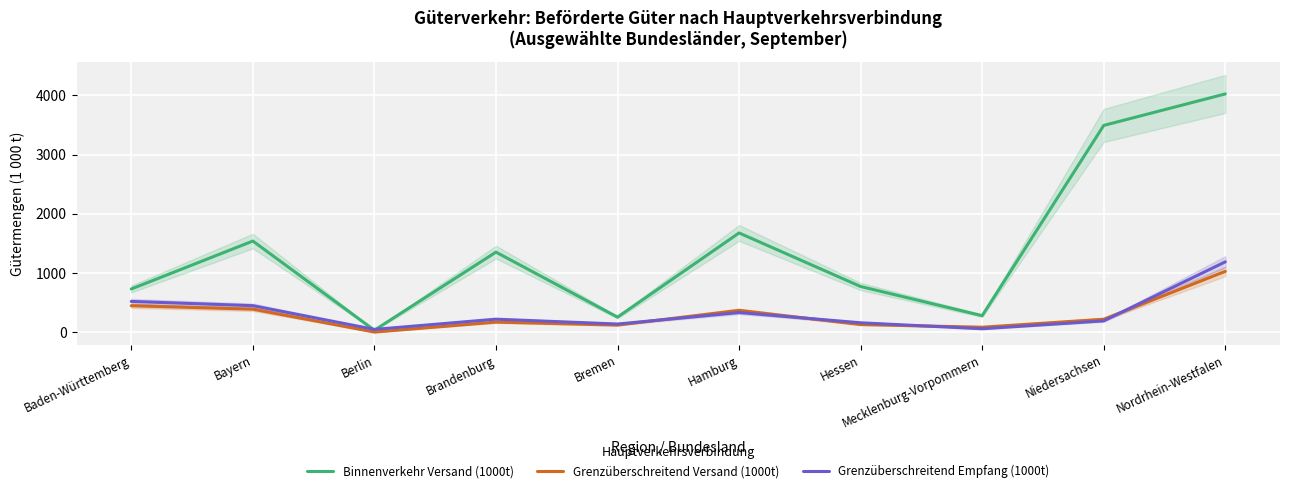

What is the maximum value shown in the chart?

4025